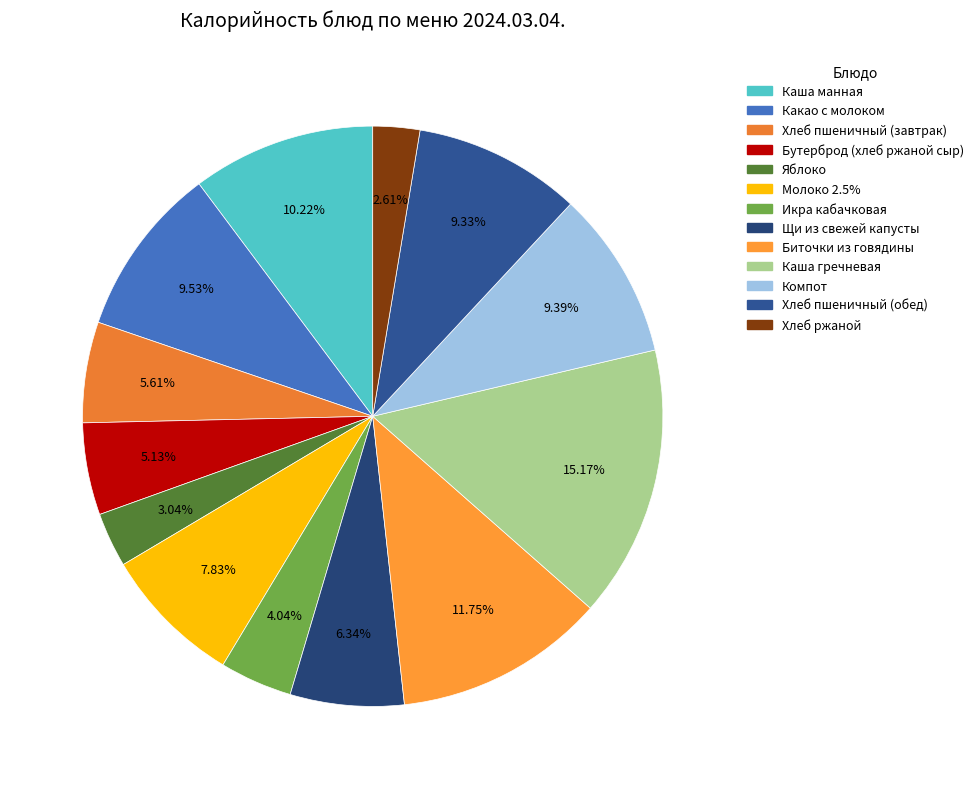

The Икра кабачковая slice represents 12% of the pie. True or false?

False